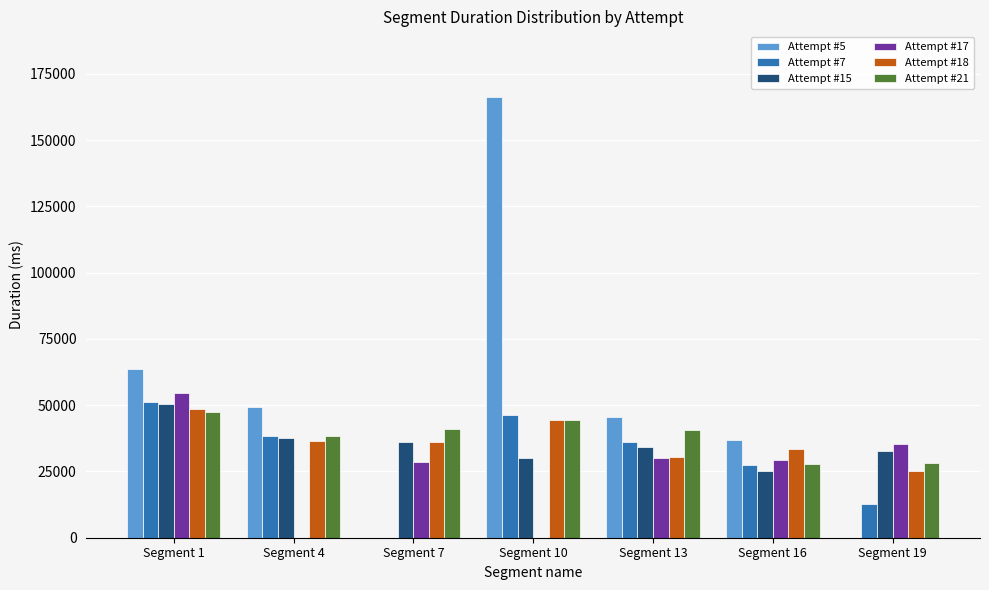

What is the highest value of the Attempt #21 series?

47289